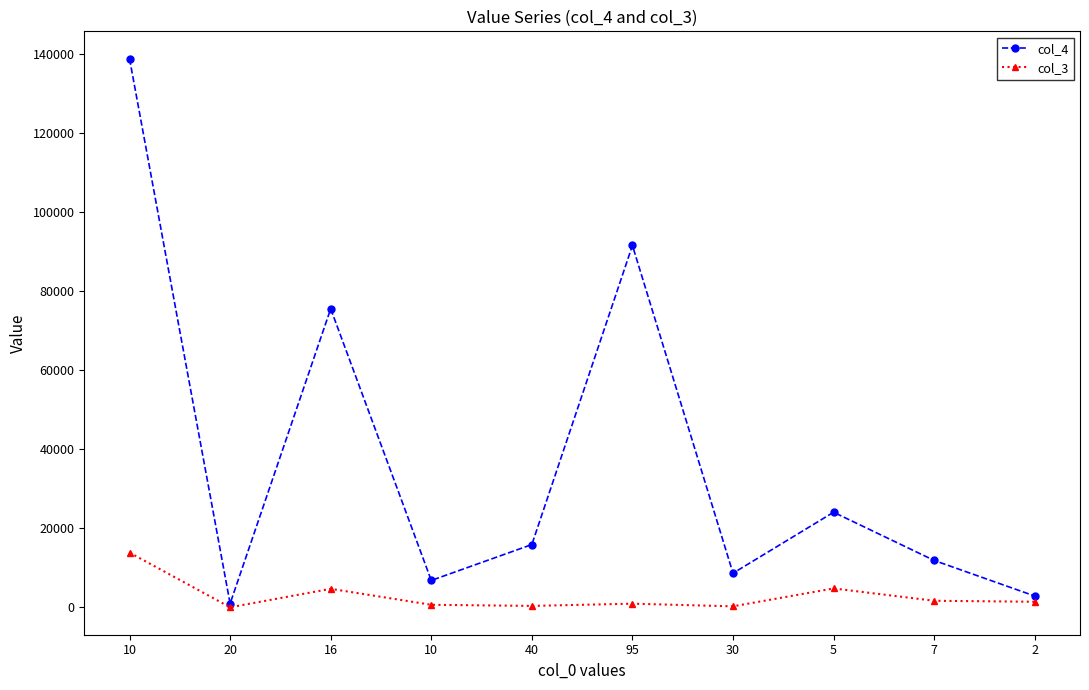

What are all the series names shown in the legend?

col_4, col_3